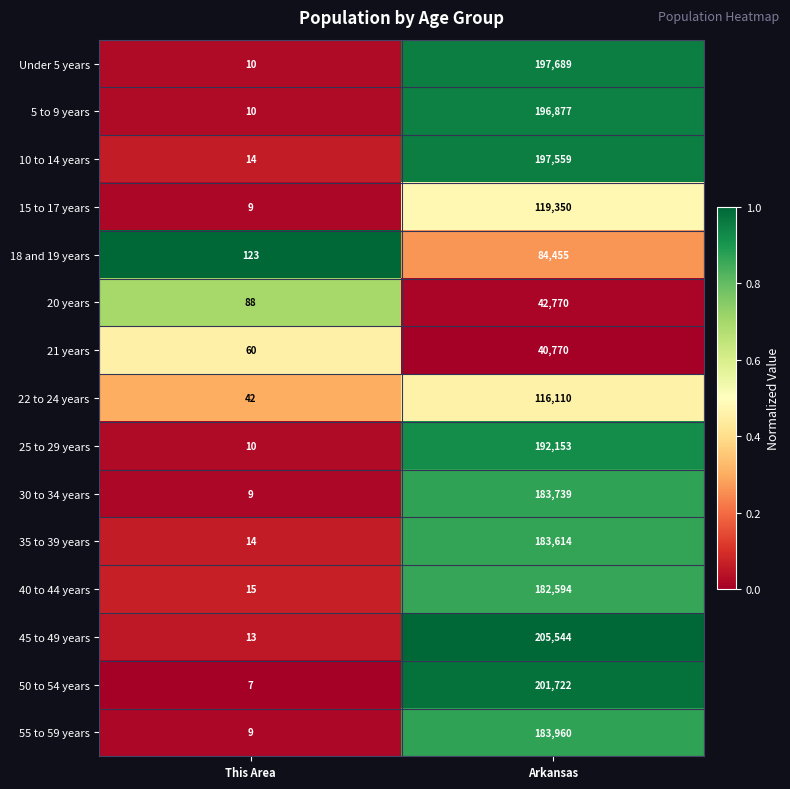

Which series has the largest total across all categories?

45 to 49 years